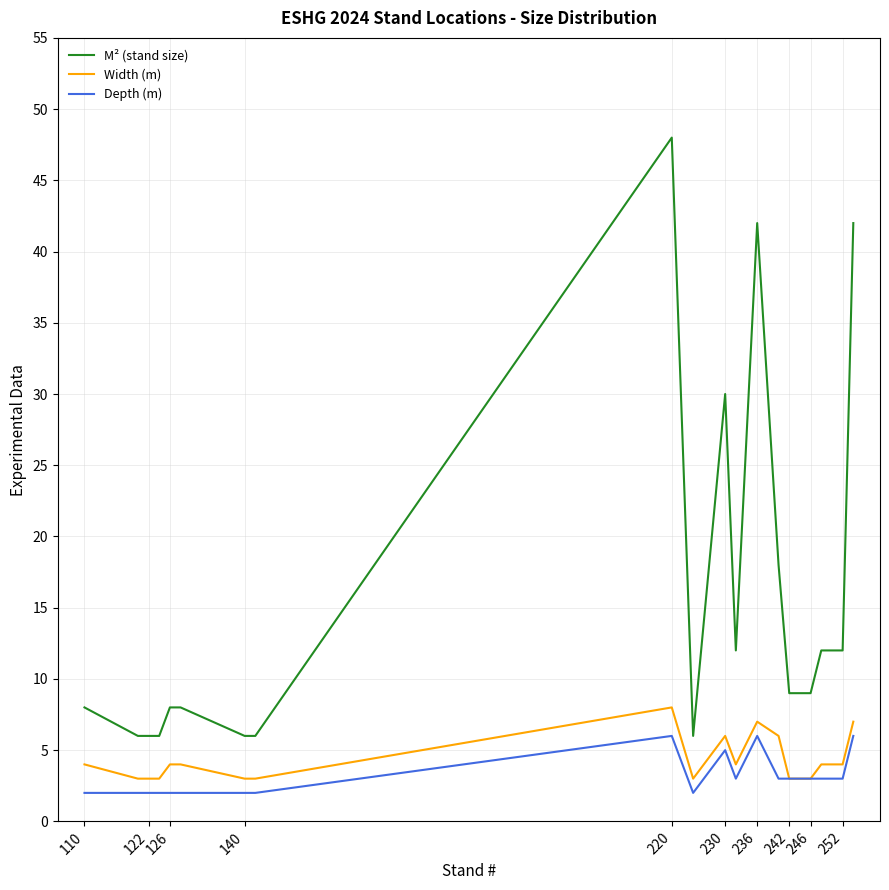

Which series has the widest spread of values?

M² (stand size)